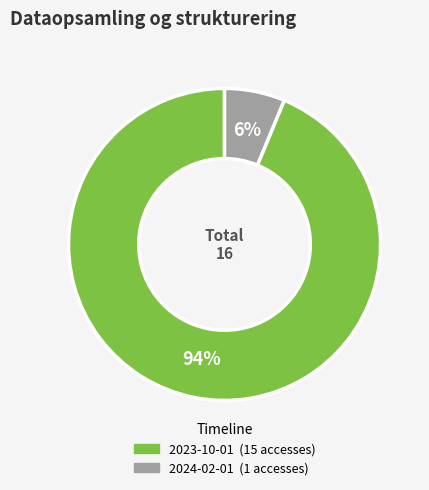

To the nearest percent, what is the average slice percentage?

50%